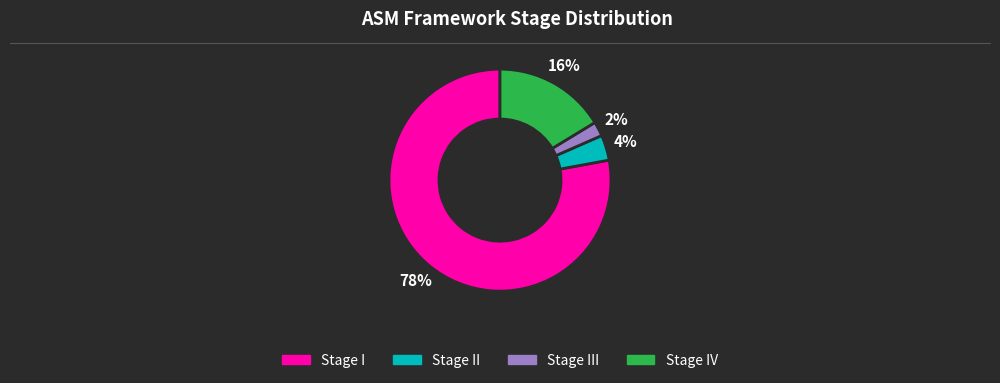

Does any single category account for the majority?

Yes